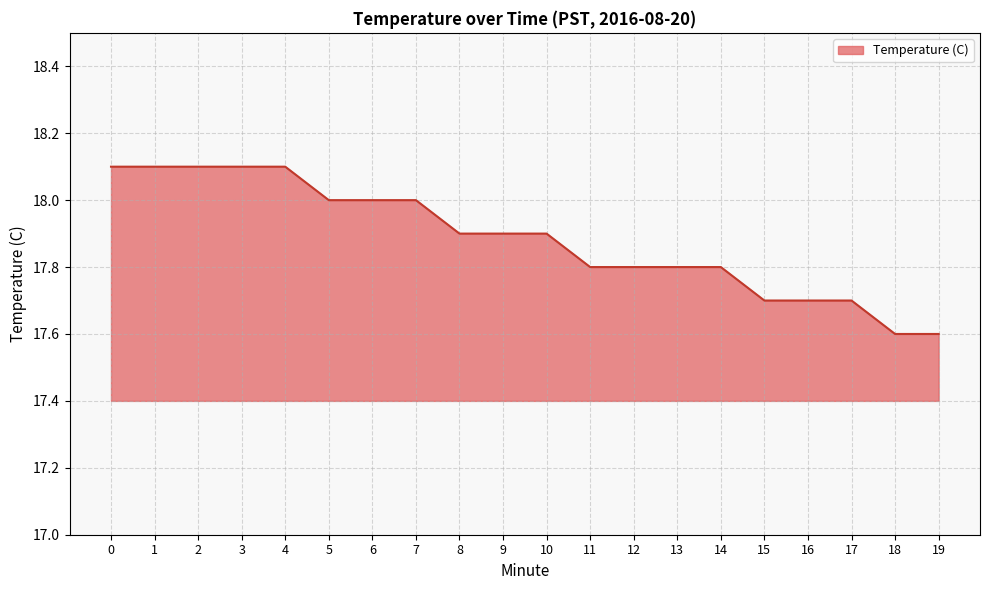

Which has a higher value, 6 or 4?

4